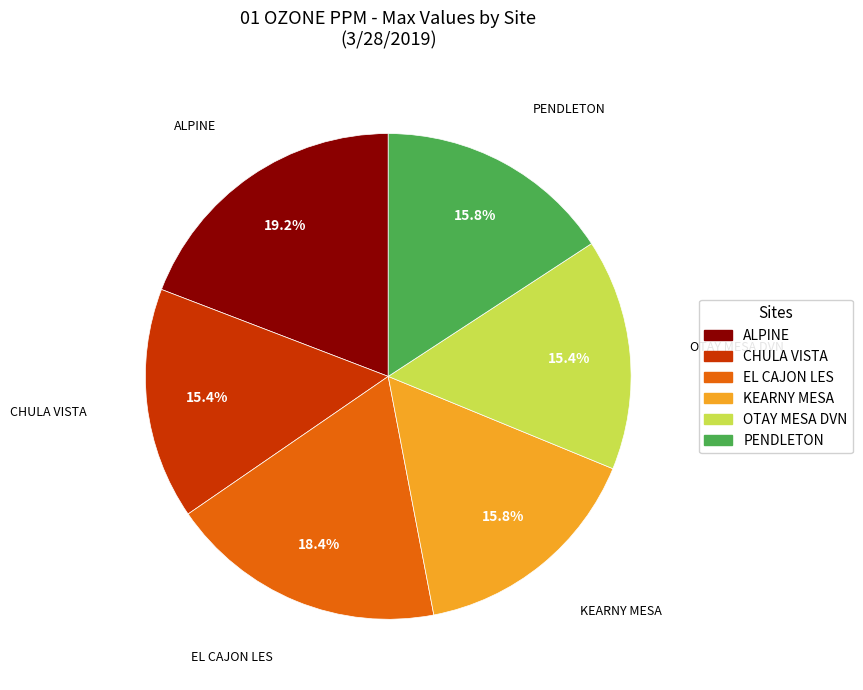

Is there any slice that represents more than half of the pie?

No